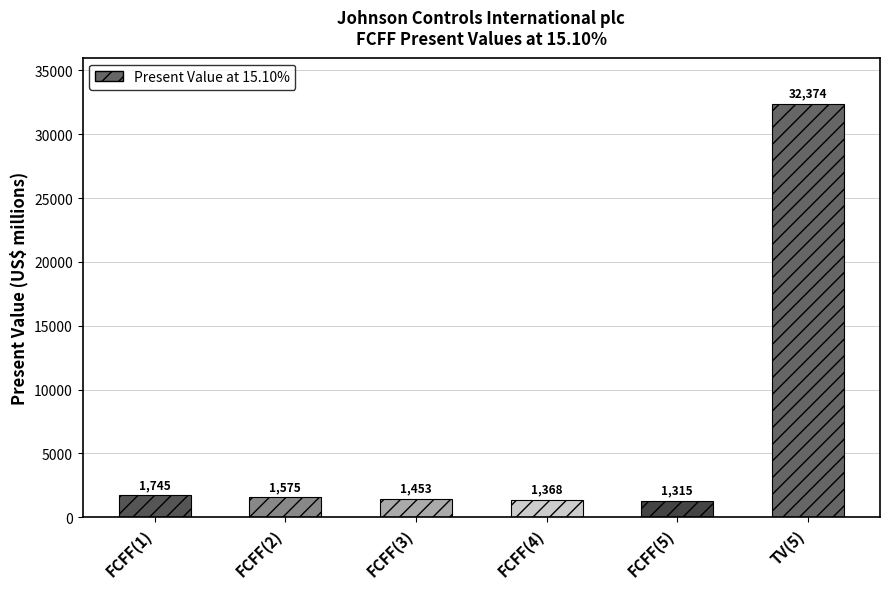

What position from the left is FCFF(3)?

3